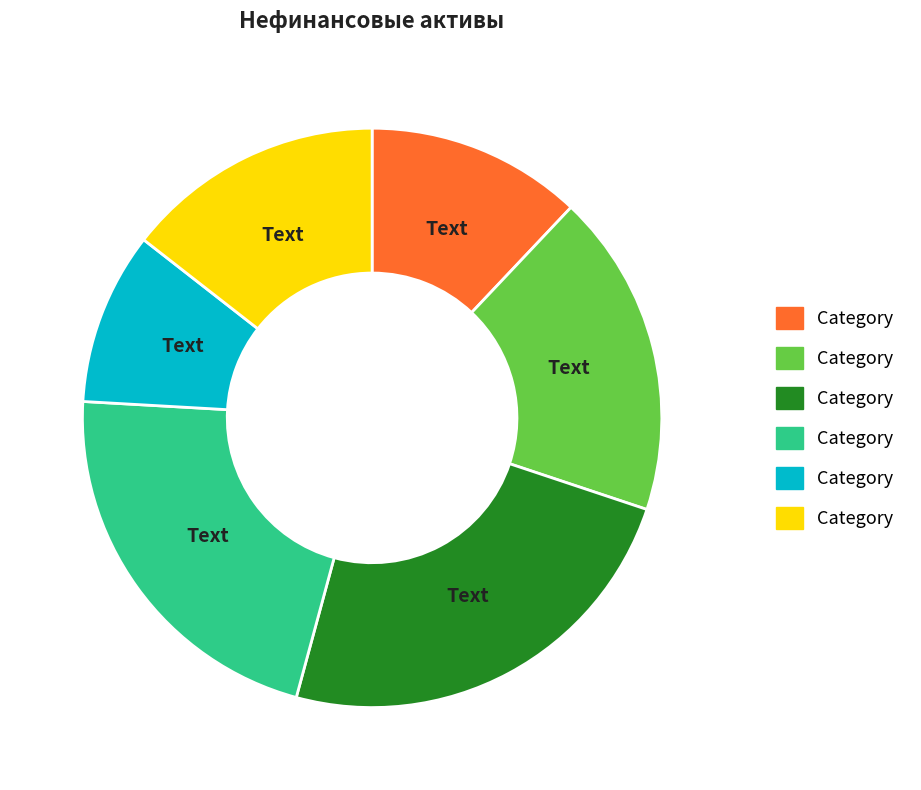

How many segments does this pie chart have?

6